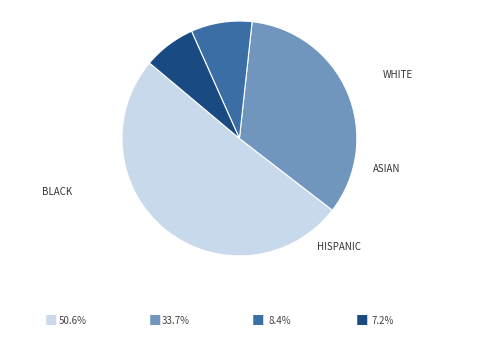

How many segments does this pie chart have?

4